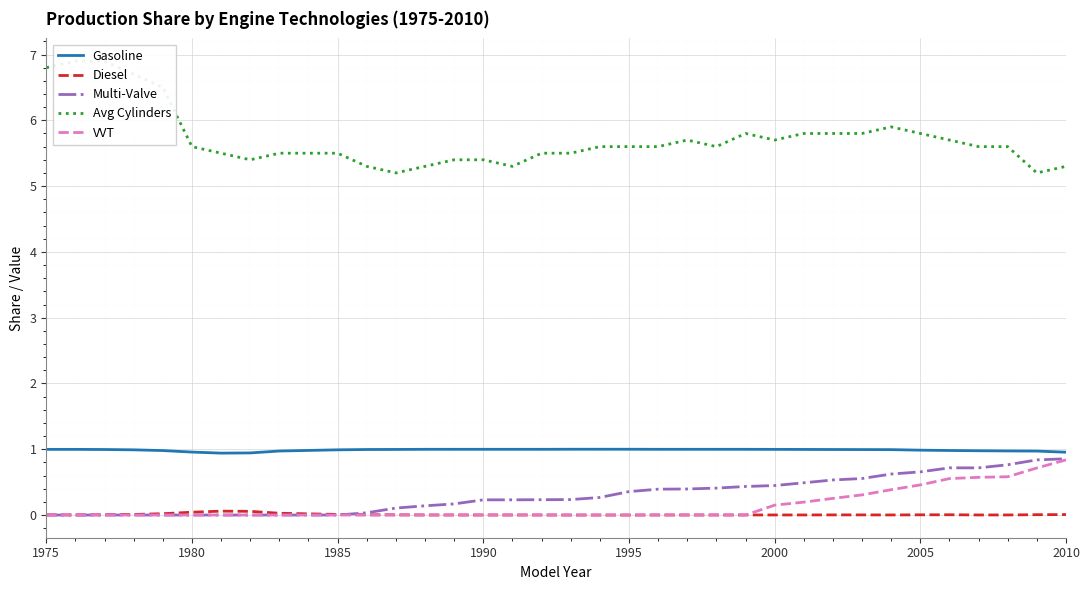

Is it true that Multi-Valve equals 0.0 at 1985?

True